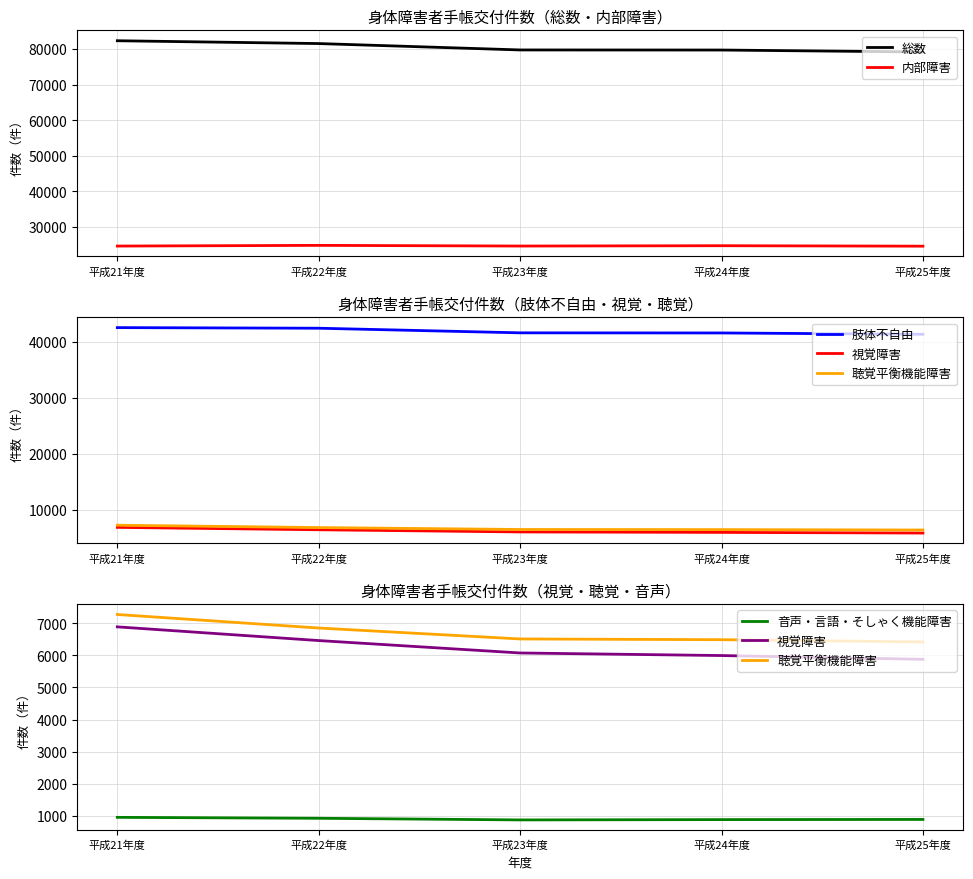

Does the chart have visible grid lines?

Yes